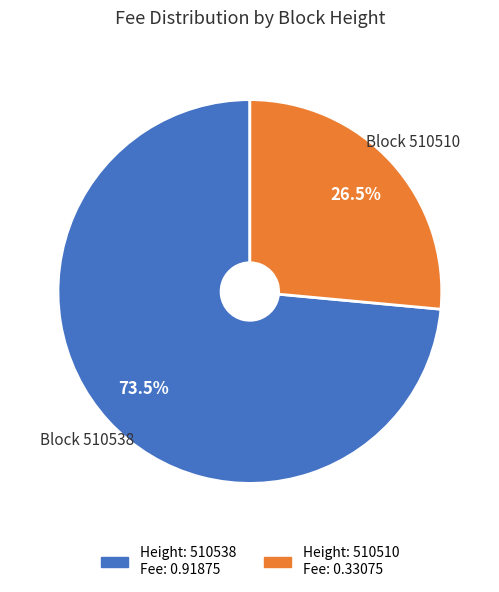

Is there a majority slice in this chart?

Yes